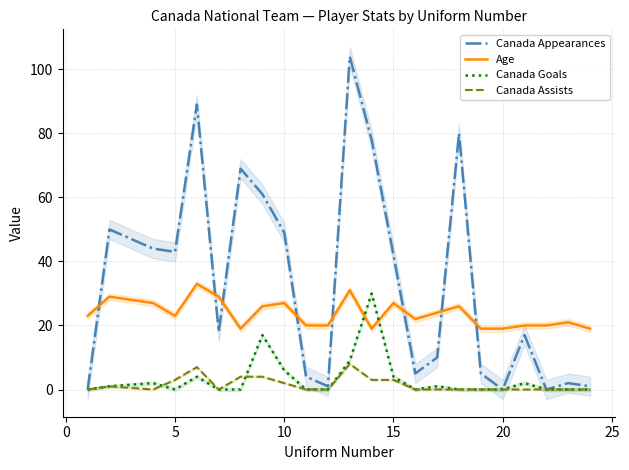

True or false: Canada Assists and Age intersect in this chart.

False